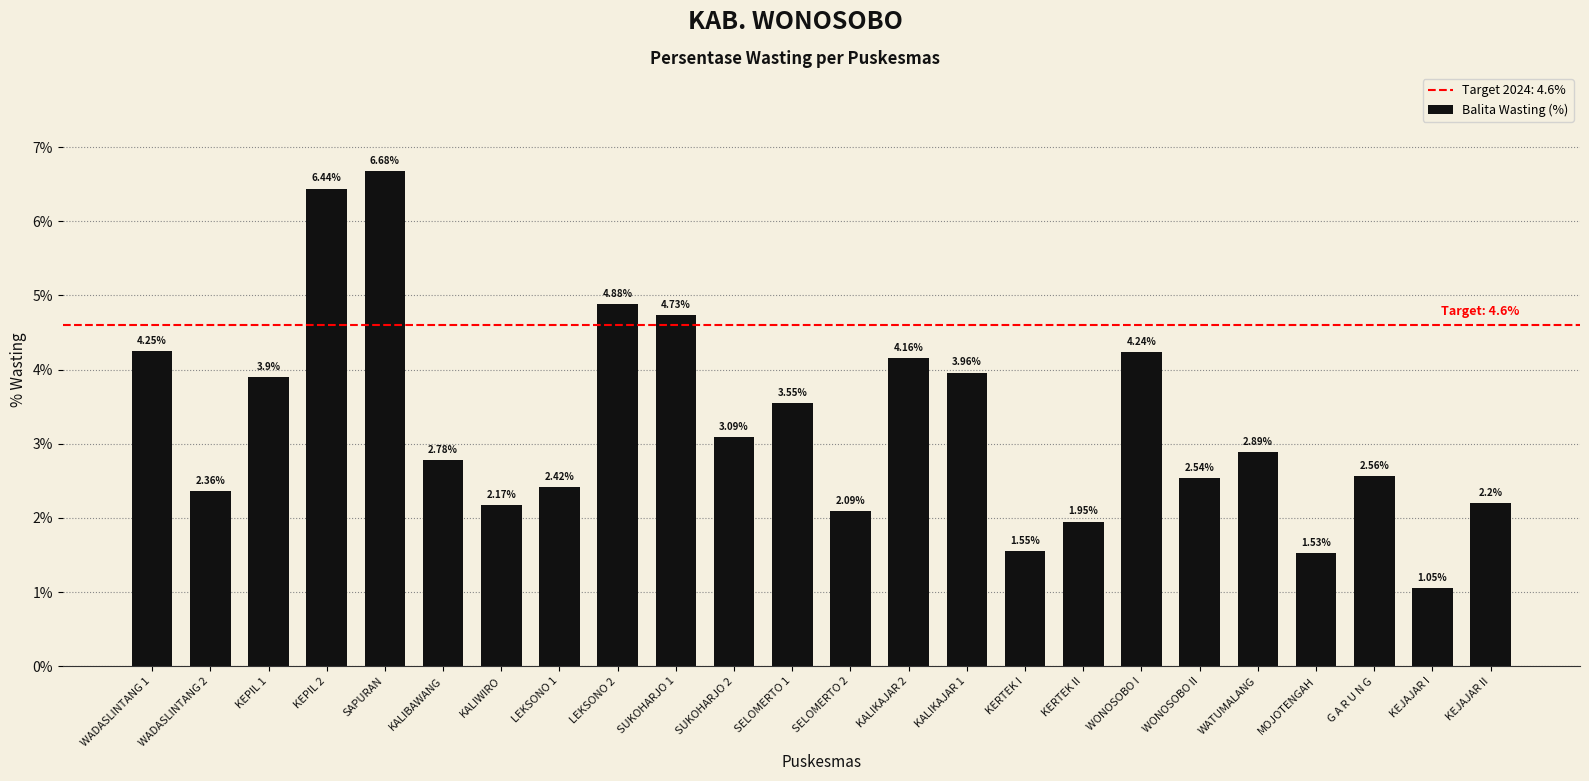

At which label does the data first exceed 2?

WADASLINTANG 1